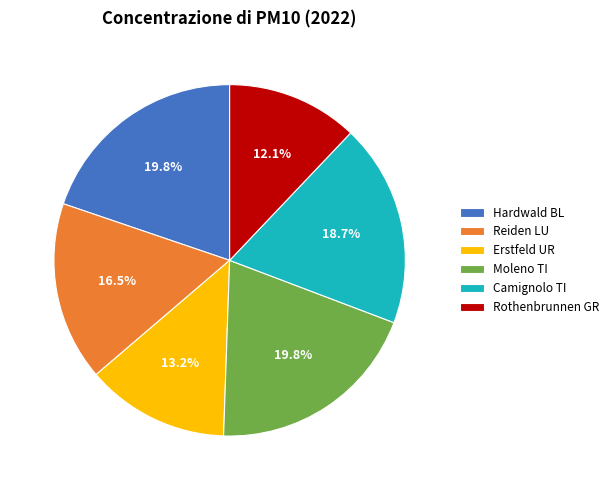

What is the ratio of the value at Erstfeld UR to the value at Hardwald BL?

0.7